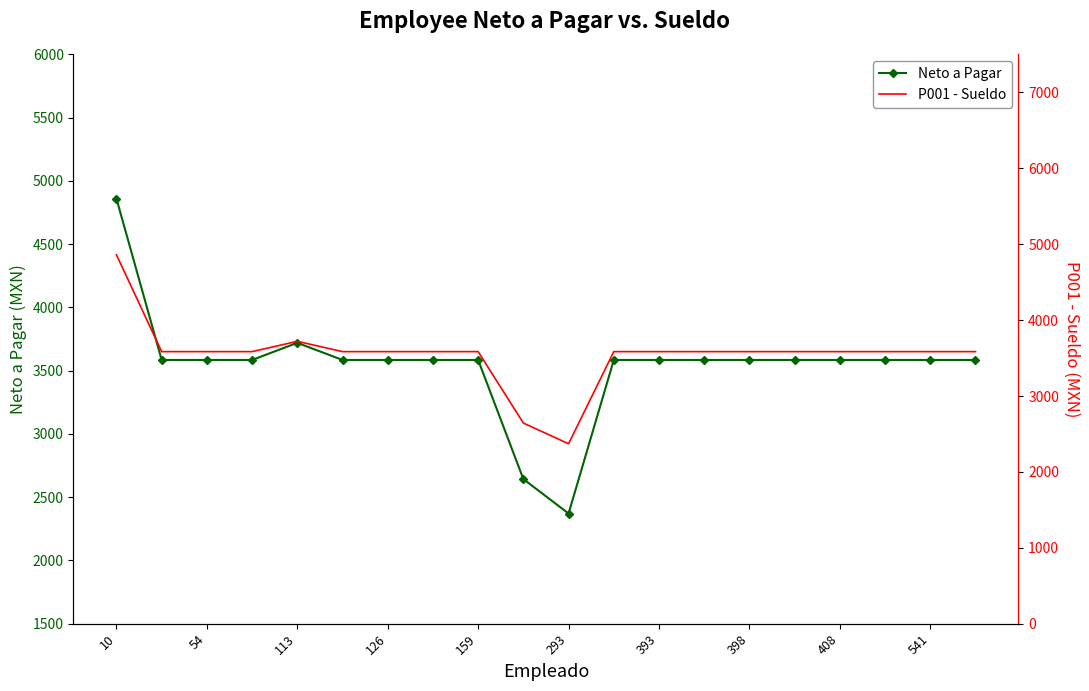

What is the average value of the Neto a Pagar series?

3547.6